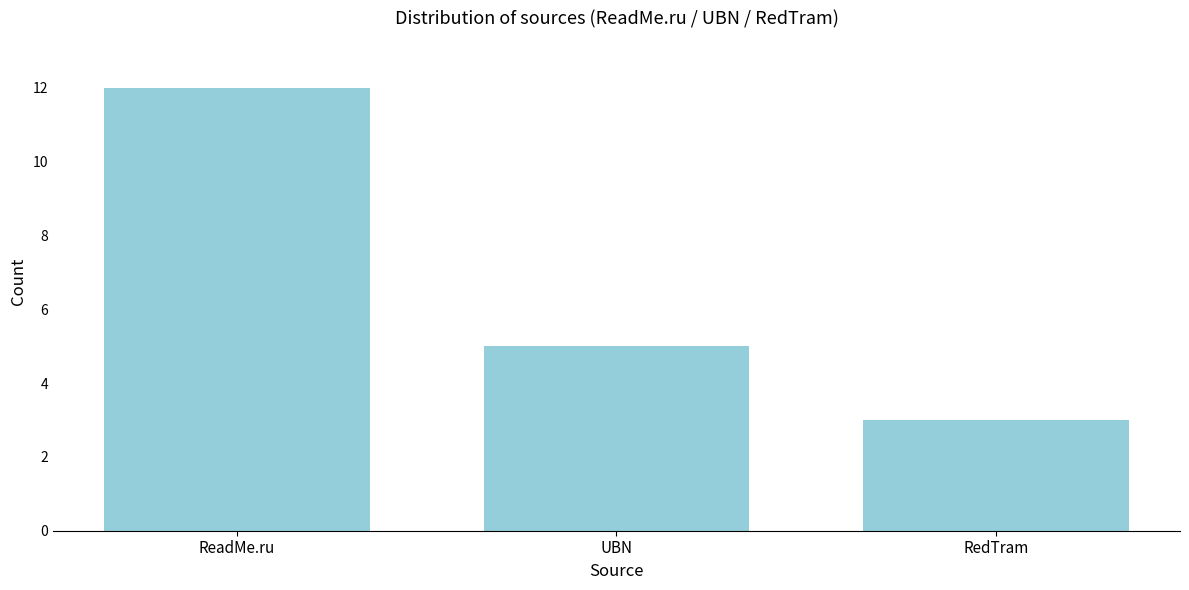

Reading right to left, list all the values displayed in this chart.

3	5	12